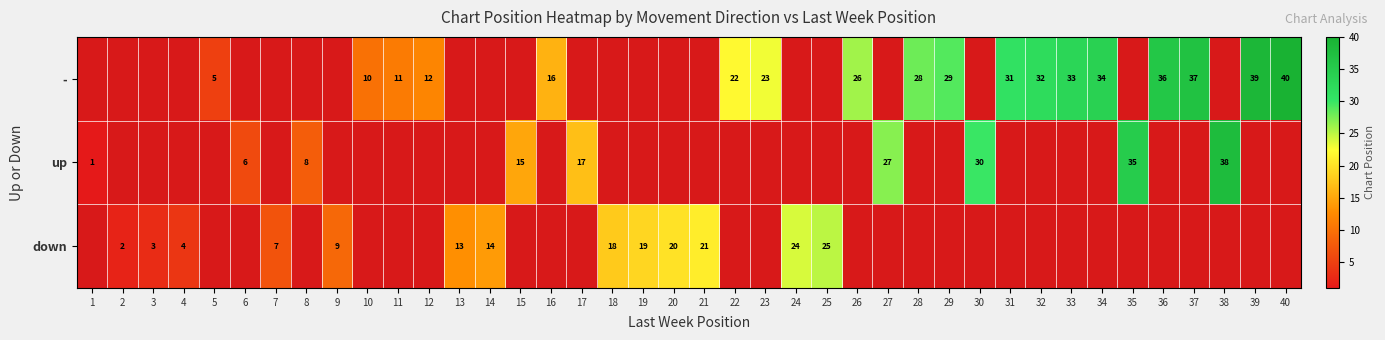

Is it true that up equals 8 at 8?

True